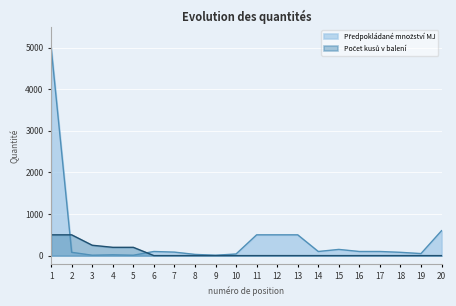

What is the difference between the highest and lowest values at 15?

149